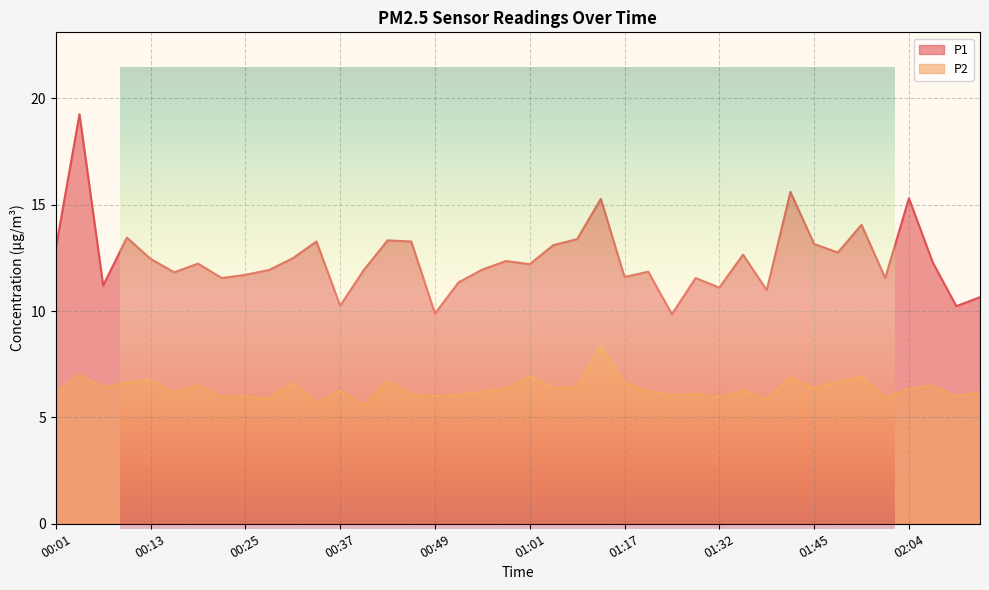

True or false: P1 has a value of 18.8 at 01:35.

False